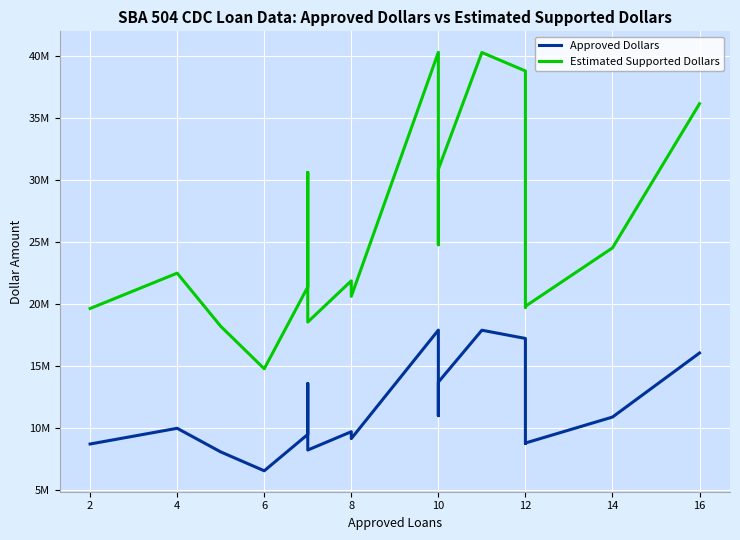

Is it true that Approved Dollars equals 13861462 at 12?

False